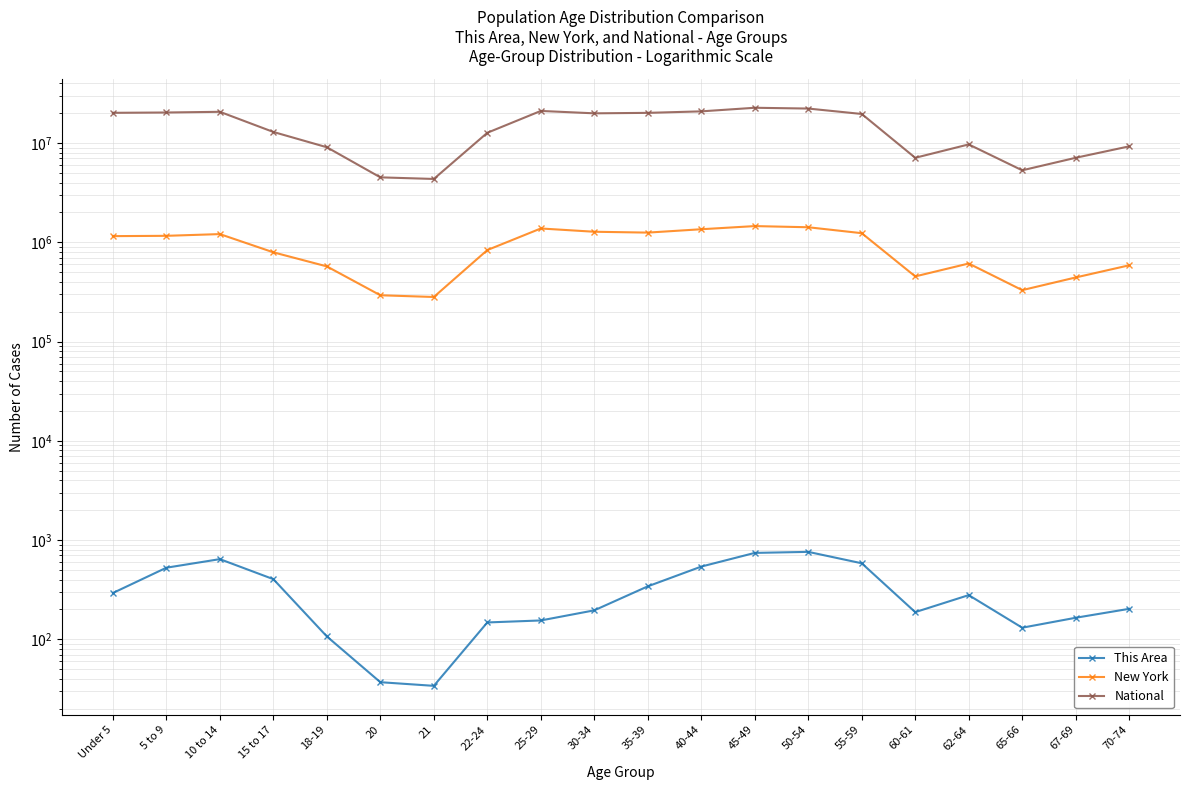

Rank the series at 45-49 from lowest to highest value.

This Area, New York, National